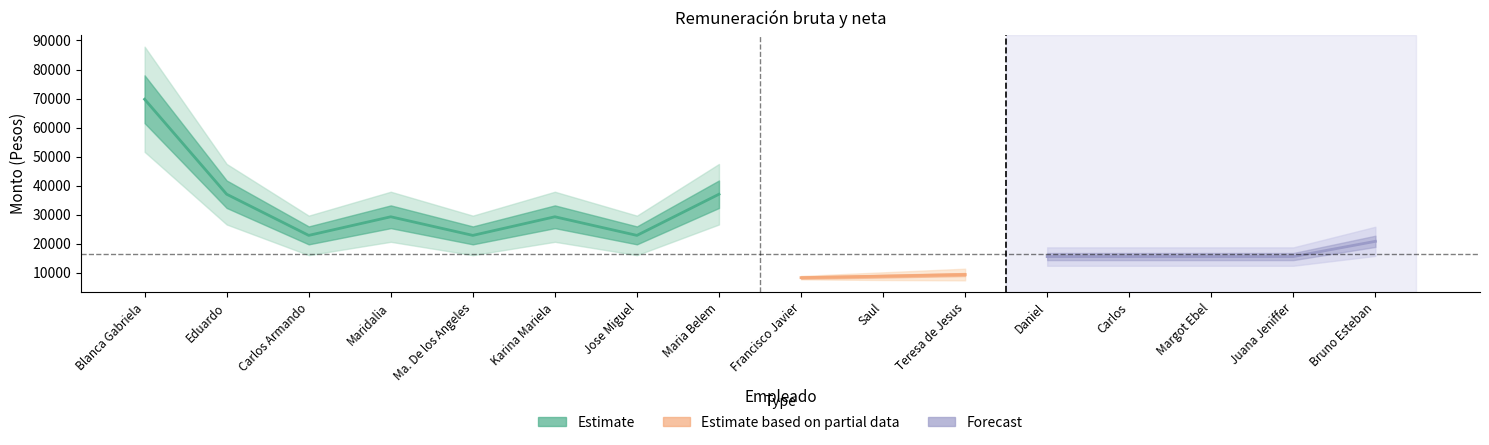

True or false: bruta has a value of 42362.5 at 2.

False